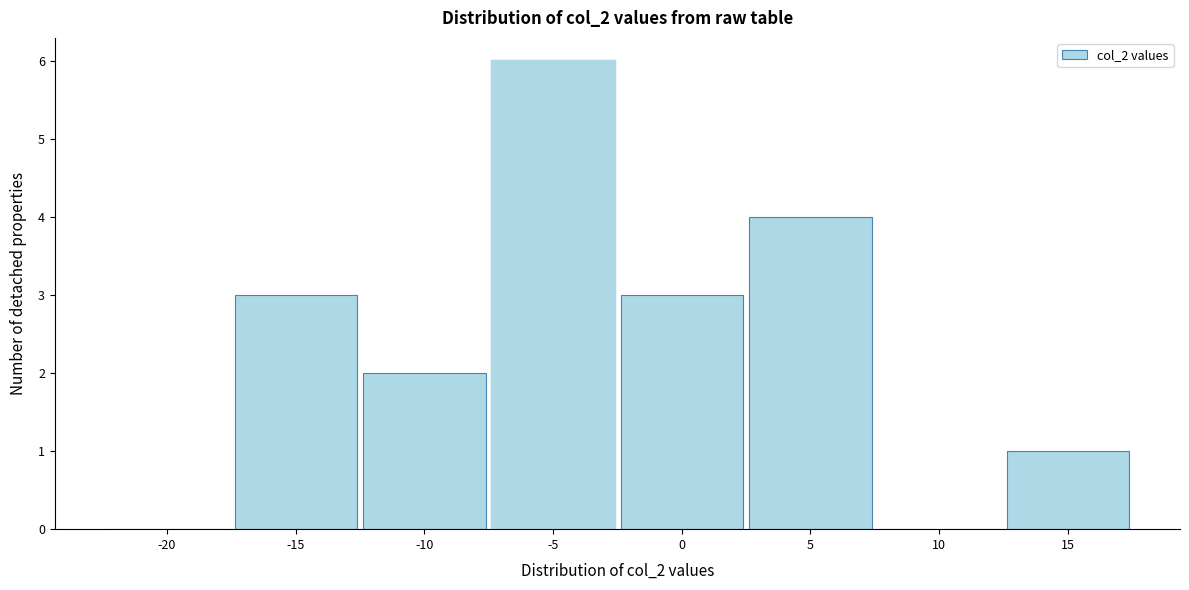

Reading left to right, transcribe all the data shown in this chart.

-20=0	-15=3	-10=2	-5=6	0=3	5=4	10=0	15=1